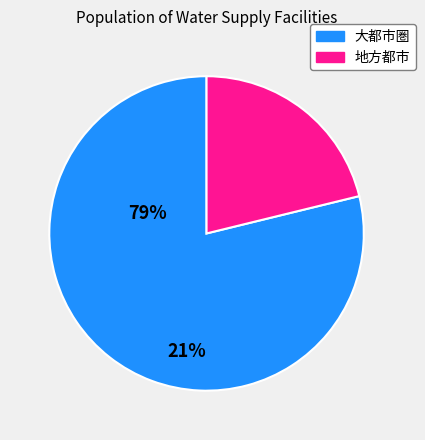

Is there any slice that represents more than half of the pie?

Yes